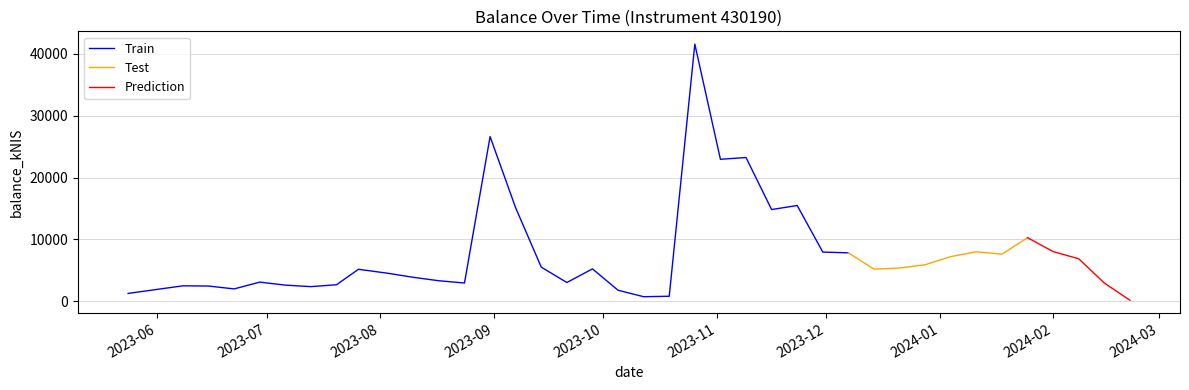

What position from the left is 2023-09-28?

19